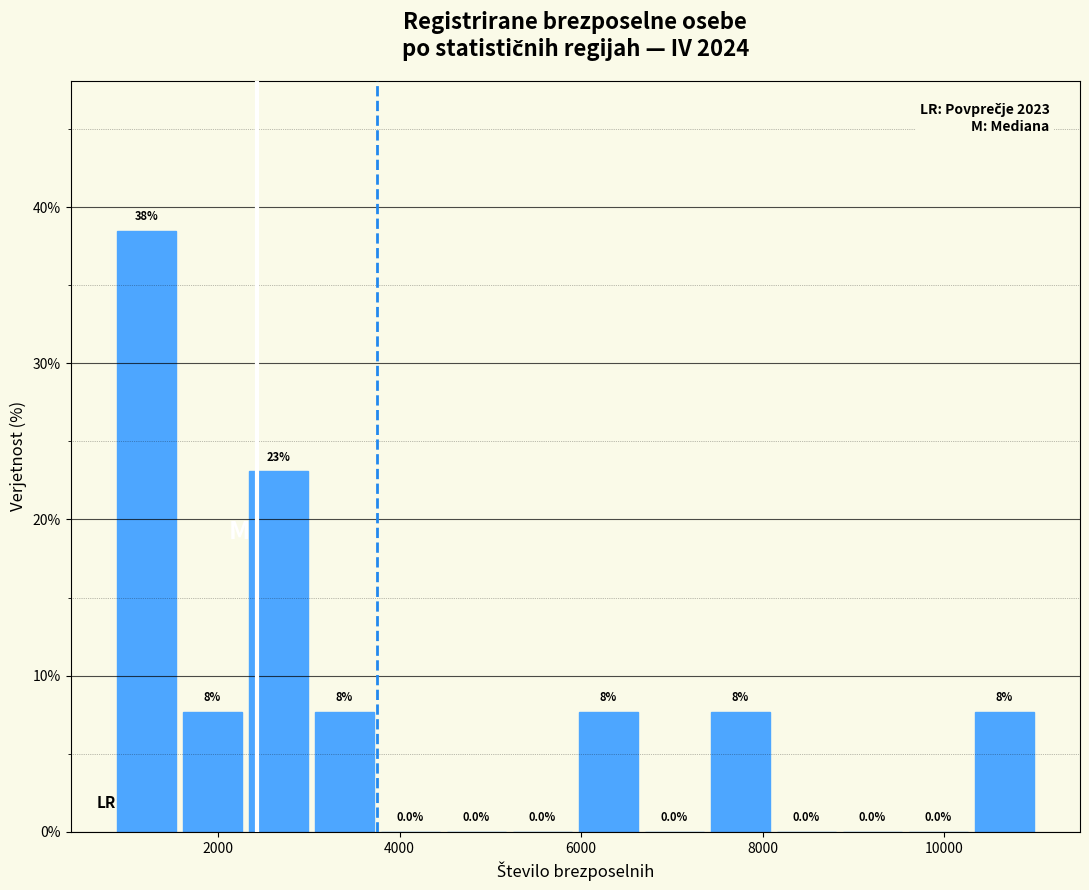

Read against the x-axis, roughly where is the centre of the tallest bar?

1200